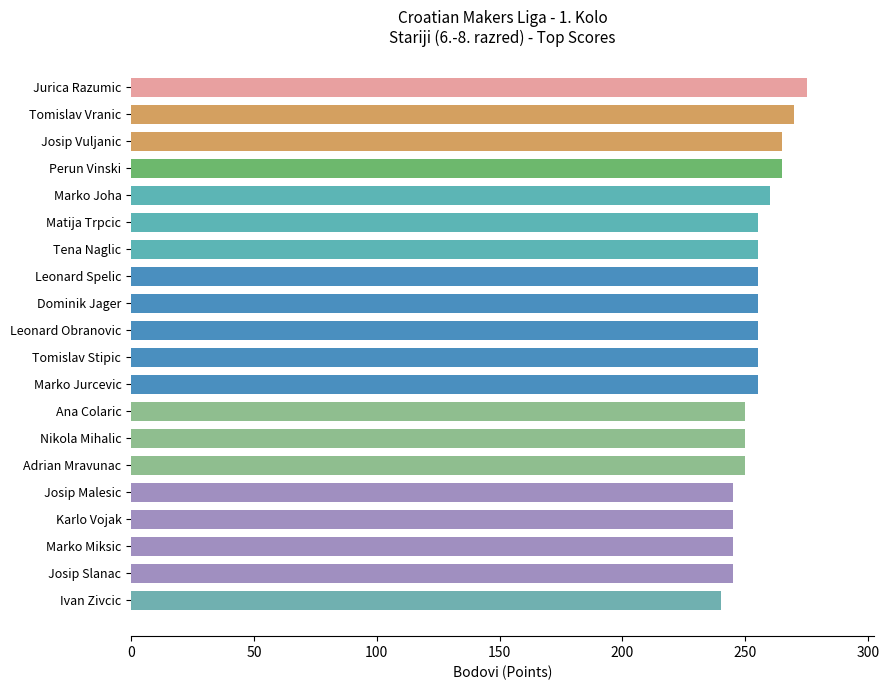

Reading top to bottom, what are all the values shown in this chart?

275	270	265	265	260	255	255	255	255	255	255	255	250	250	250	245	245	245	245	240